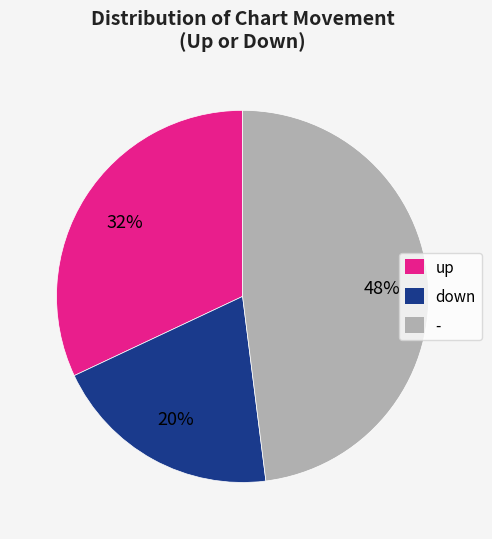

To the nearest percent, what is the difference between the up and down slice percentages?

12%